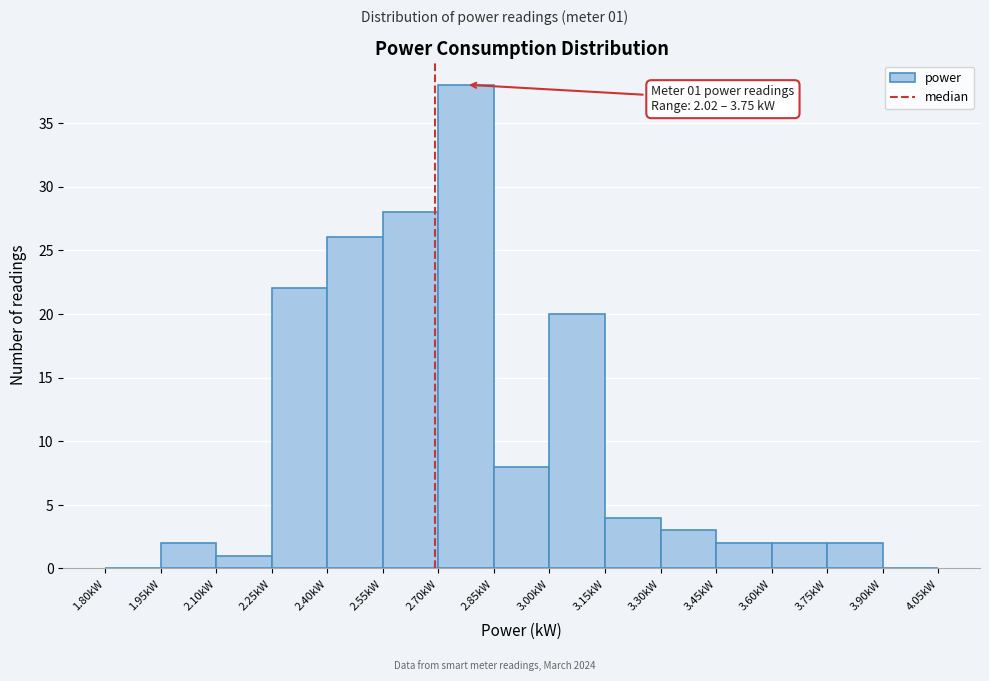

Which range on the x-axis has the tallest bar?

2.70 to 2.85